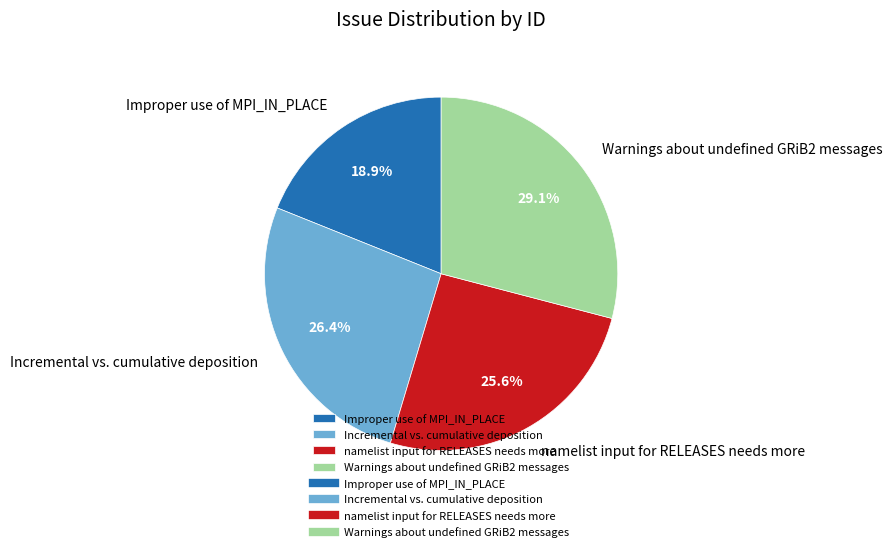

To the nearest percent, what is the combined percentage of Warnings about undefined GRiB2 messages and Improper use of MPI_IN_PLACE?

48%